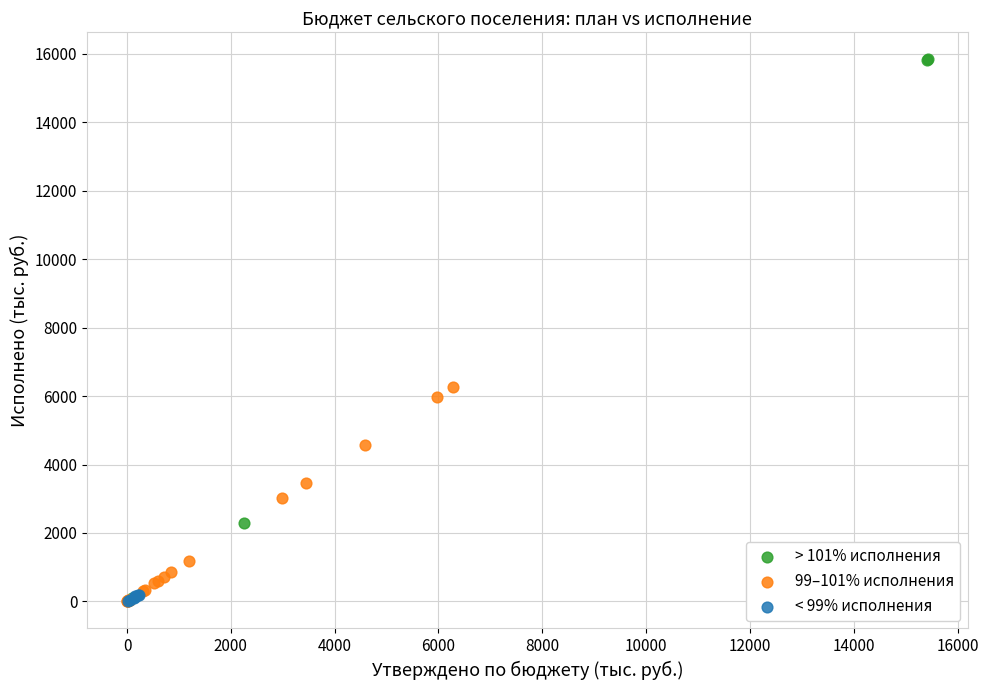

What are all the series names shown in the legend?

> 101% исполнения, 99–101% исполнения, < 99% исполнения